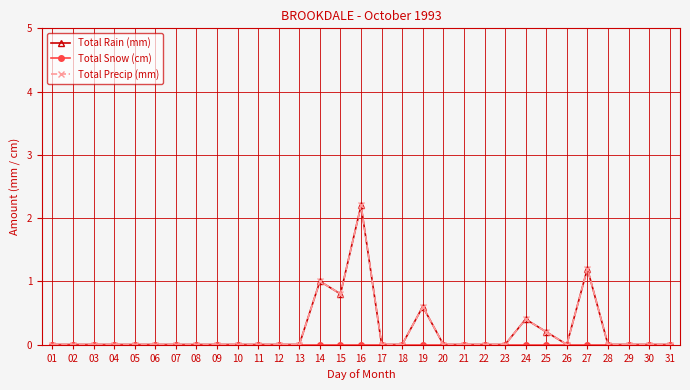

At how many categories does at least one series exceed 0?

7